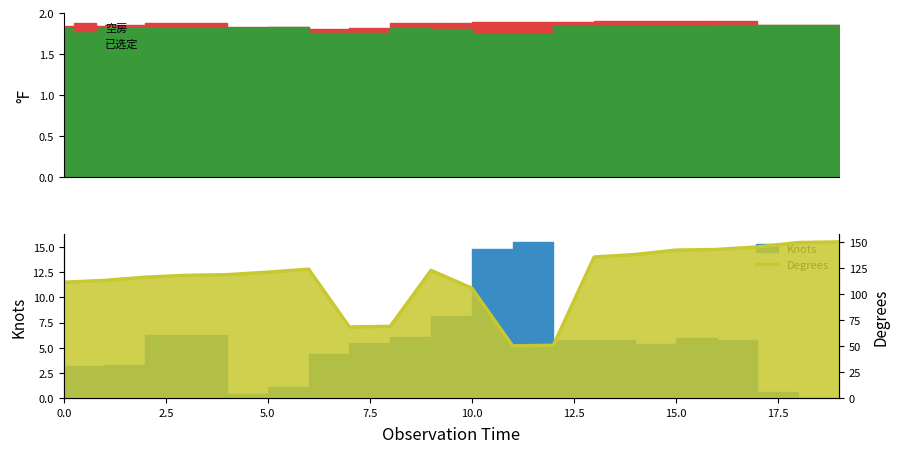

What value does the data have at 14?

137.9